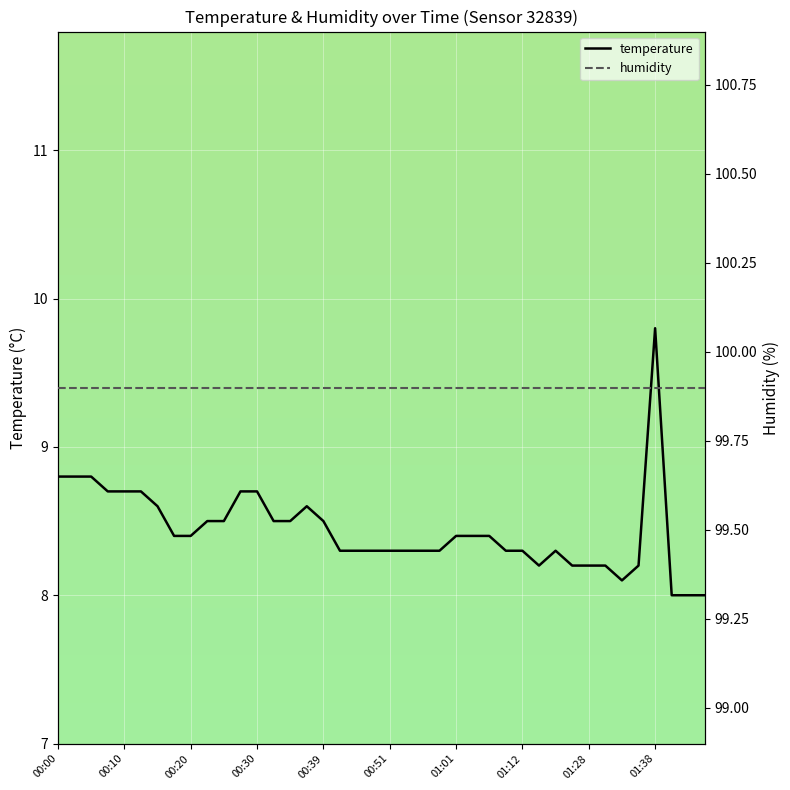

What is the sum of the temperature values at 21 and 27?

16.6